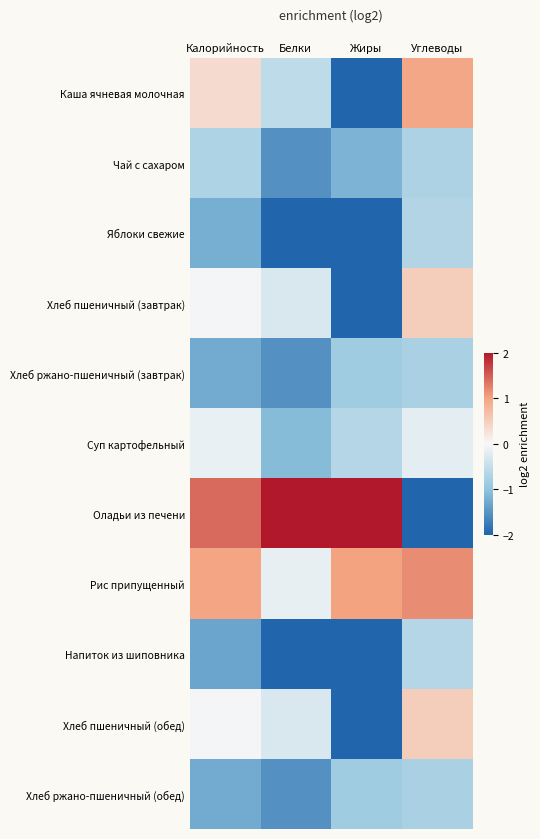

Between Жиры and Углеводы, which series saw the biggest shift?

Оладьи из печени